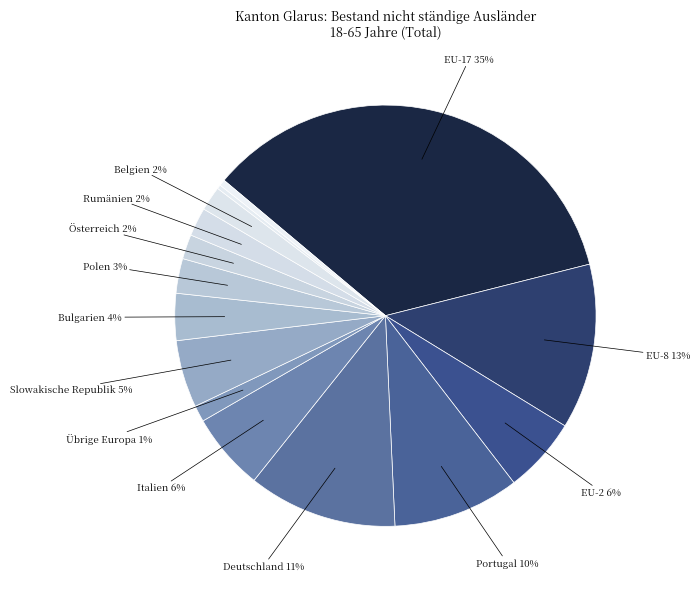

To the nearest percent, what is the difference between the largest and smallest slice percentages?

35%